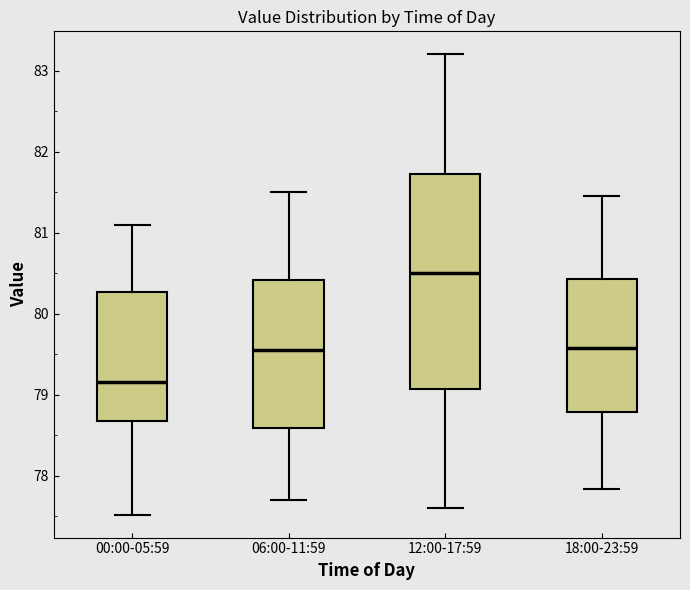

Reading left to right, transcribe this box plot: for each box, give where its median line is, the range the box spans, and where its two whiskers end, as read against the y-axis. The values are not printed on the chart, so give them approximately, as read against the axis.

00:00-05:59: median 79.2, box 78.7 to 80.3, whiskers 77.5 to 81.1
06:00-11:59: median 79.6, box 78.6 to 80.4, whiskers 77.7 to 81.5
12:00-17:59: median 80.5, box 79.1 to 81.7, whiskers 77.6 to 83.2
18:00-23:59: median 79.6, box 78.8 to 80.4, whiskers 77.8 to 81.5